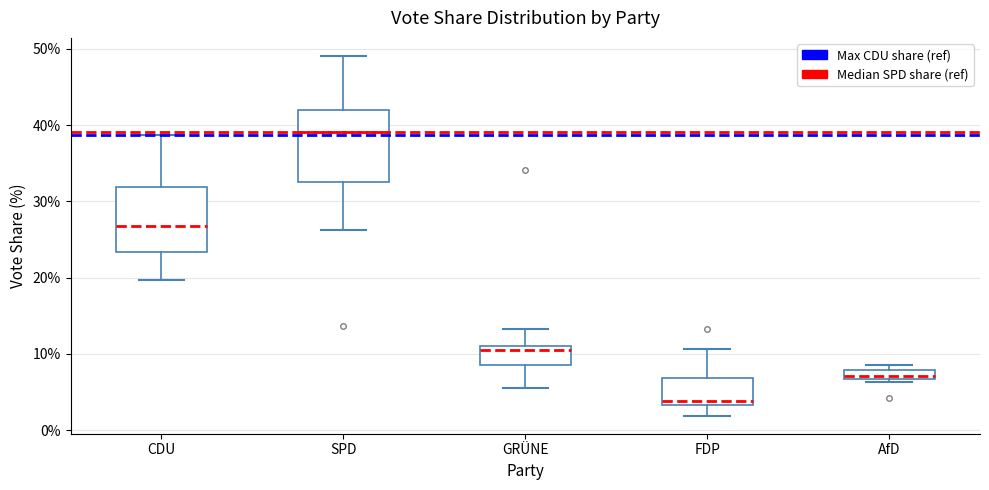

Which box's median line is the highest?

SPD